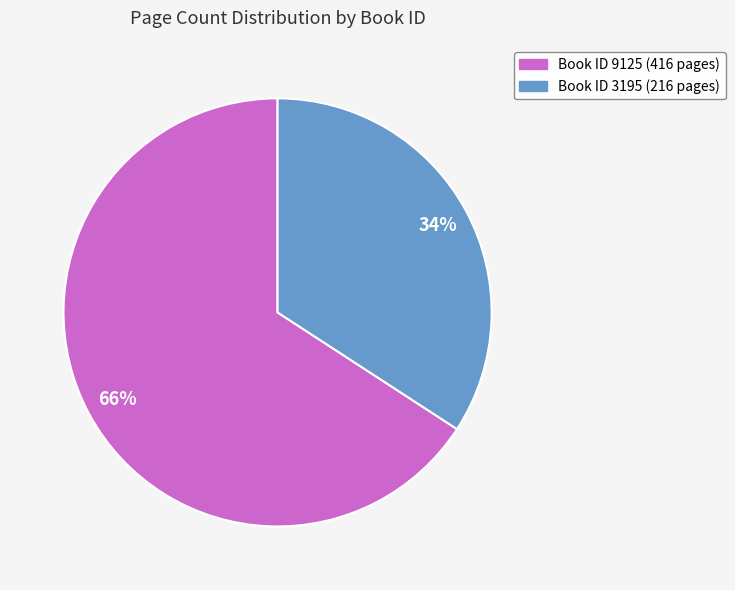

Combined, do Book ID 9125 (416 pages) and Book ID 3195 (216 pages) account for over 50%?

Yes